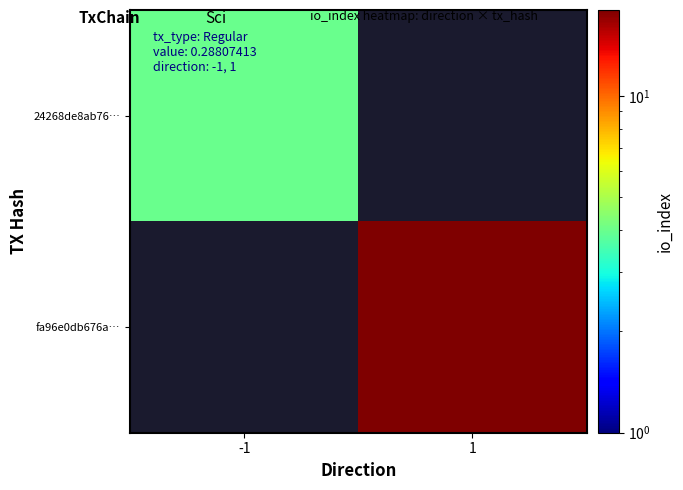

Which has a higher value, -1 or 1?

1